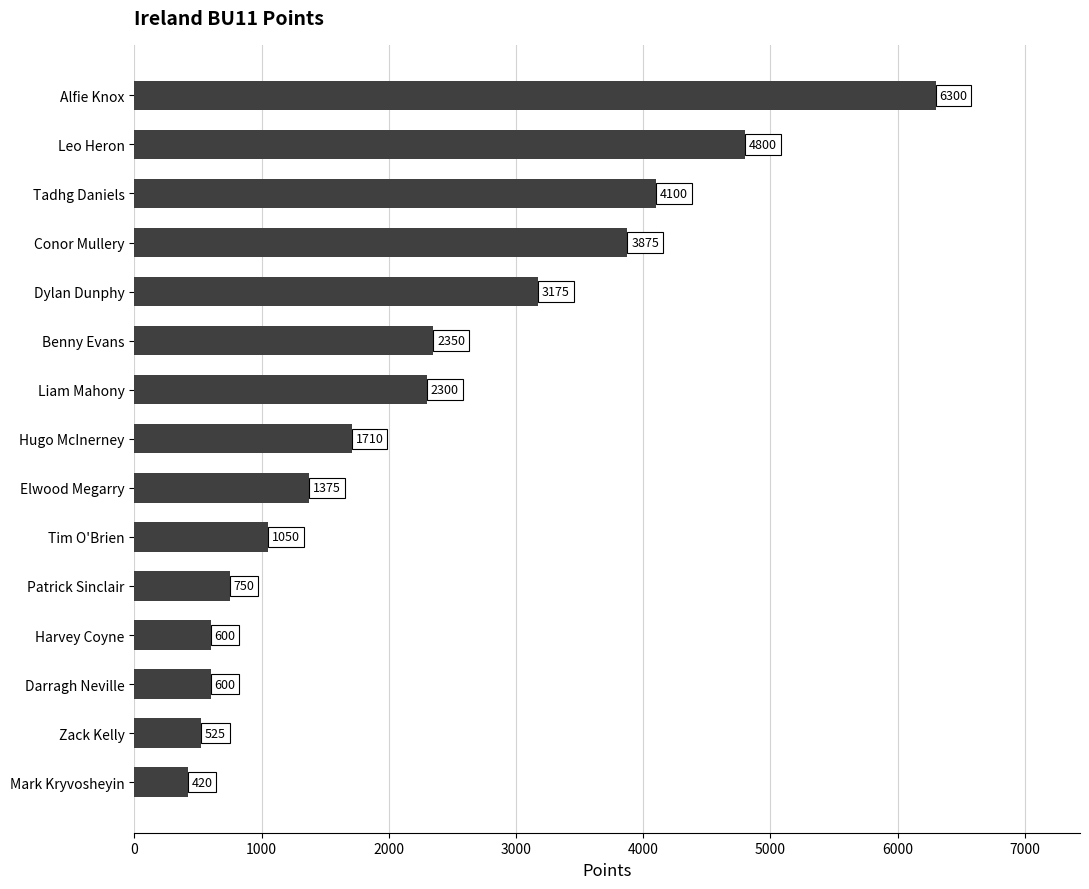

What is the minimum value shown in the chart?

420